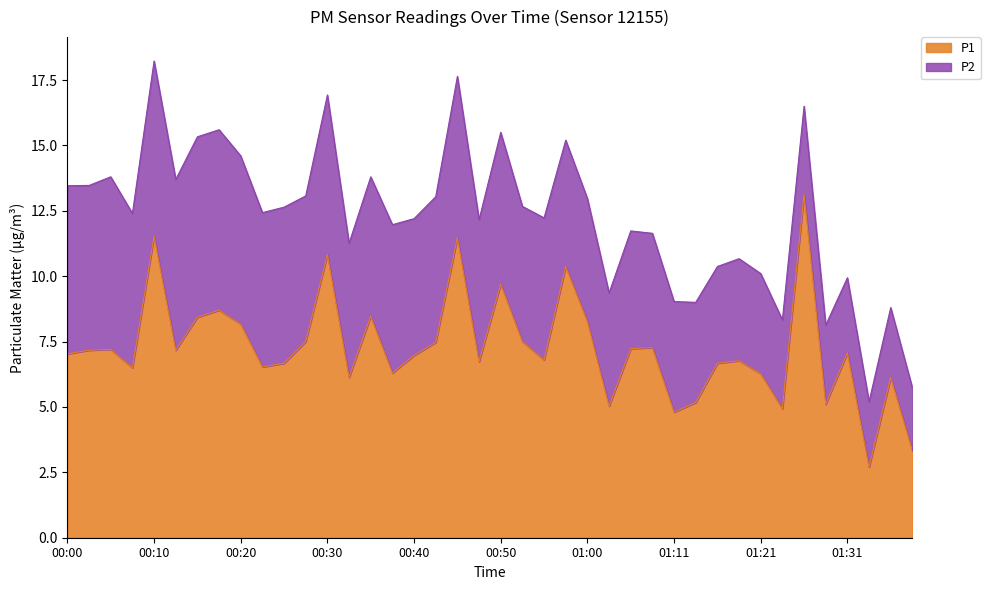

Between 01:34 and 01:31, which is larger?

01:31